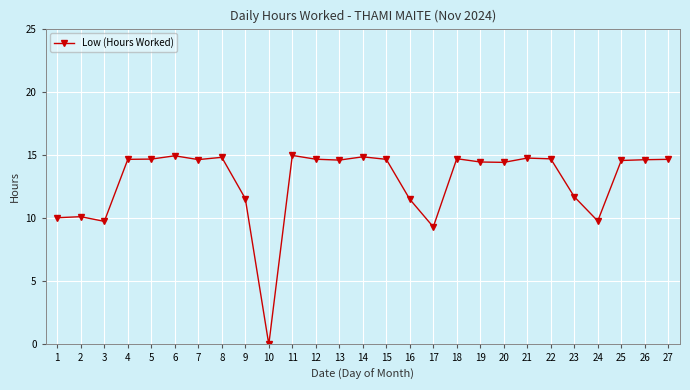

Is it true that the value at 19 is 3.3?

False